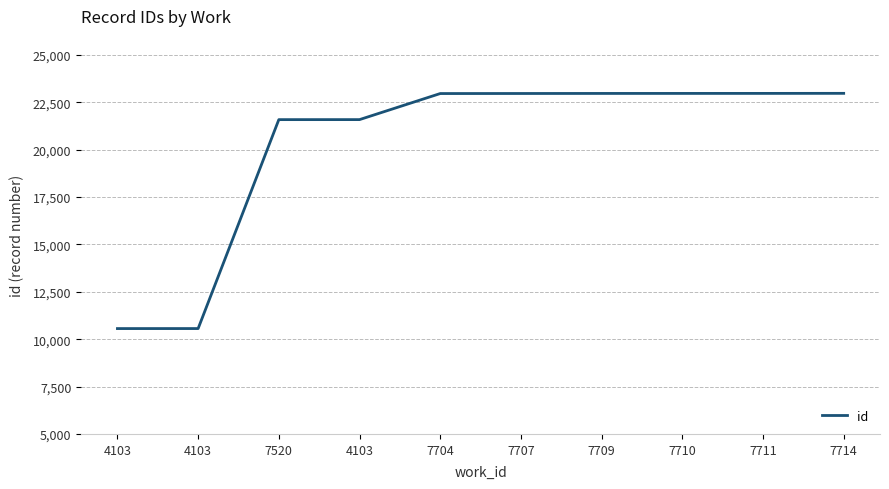

What is the label of the 4th point from the right?

7709